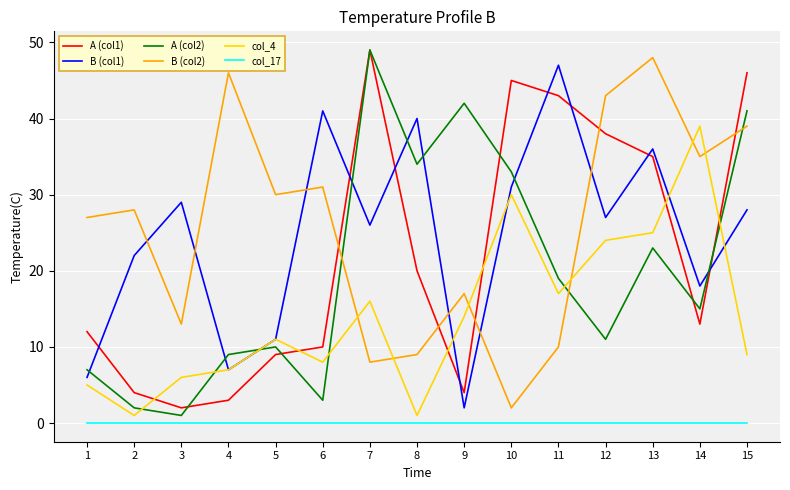

True or false: col_17 and B (col2) cross at least once.

False